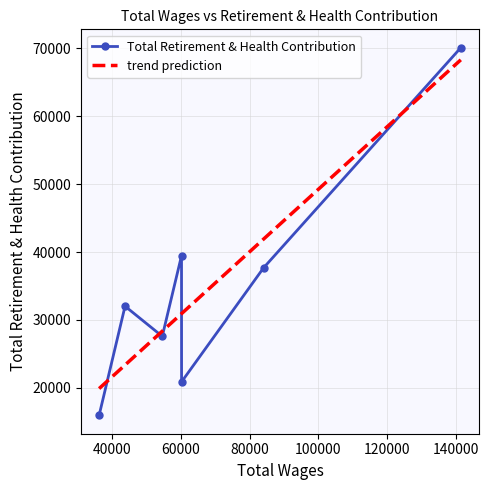

What is the value of the Total Retirement & Health Contribution point at the 7th from the left?

70105